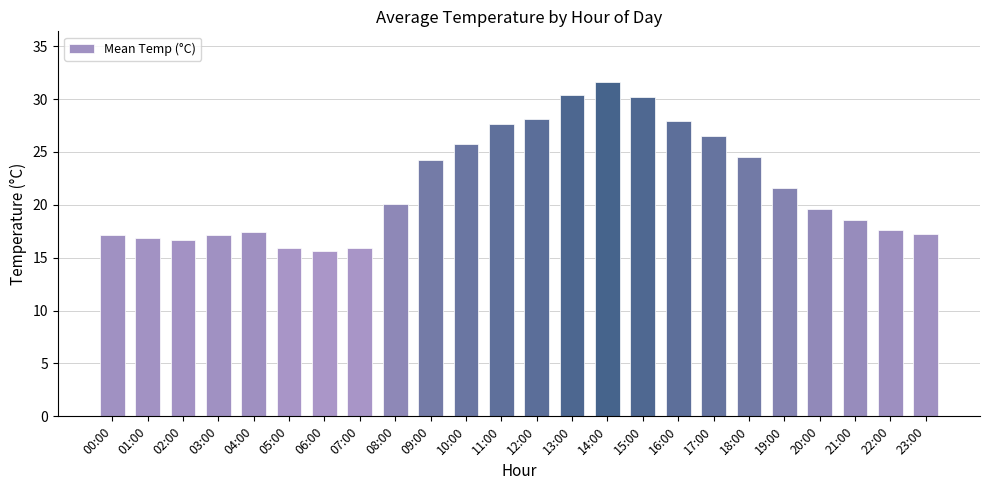

Approximately how many times larger is the value at 01:00 compared to 11:00?

0.6